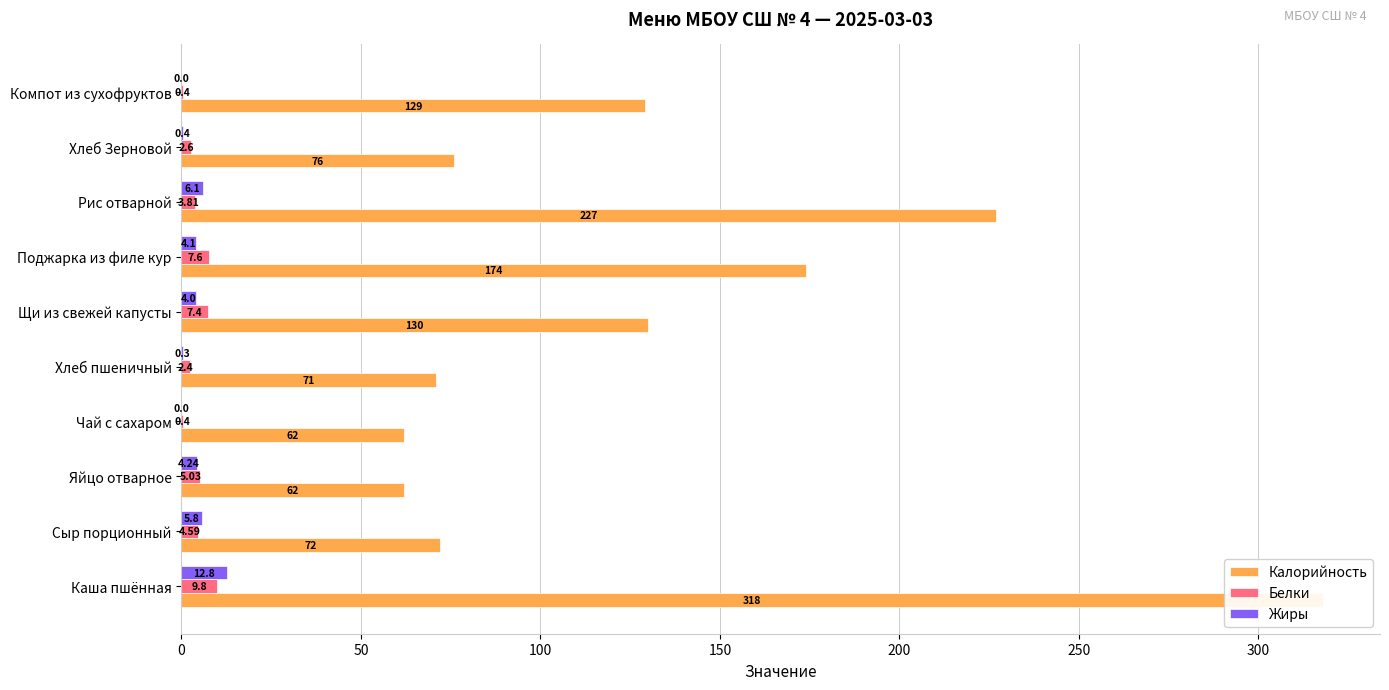

Reading right to left, what are all the values shown in this chart?

Калорийность: 129.0	76.0	227.0	174.0	130.0	71.0	62.0	62.0	72.0	318.0
Белки: 0.4	2.6	3.8	7.6	7.4	2.4	0.4	5.0	4.6	9.8
Жиры: 0.0	0.4	6.1	4.1	4.0	0.3	0.0	4.2	5.8	12.8